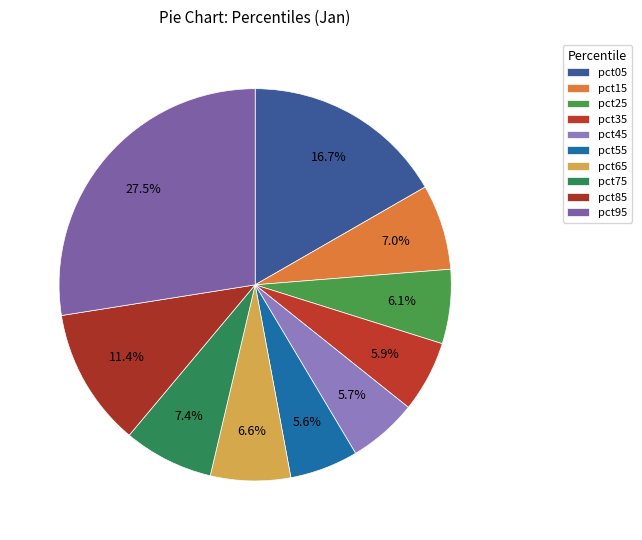

Count the number of slices in the pie.

10